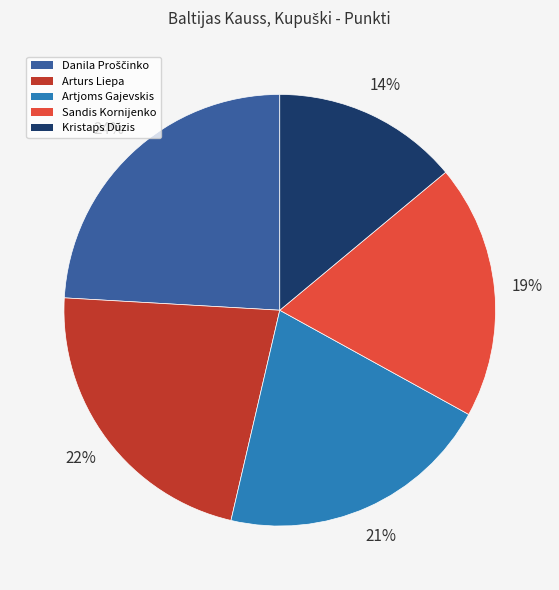

How many segments does this pie chart have?

5